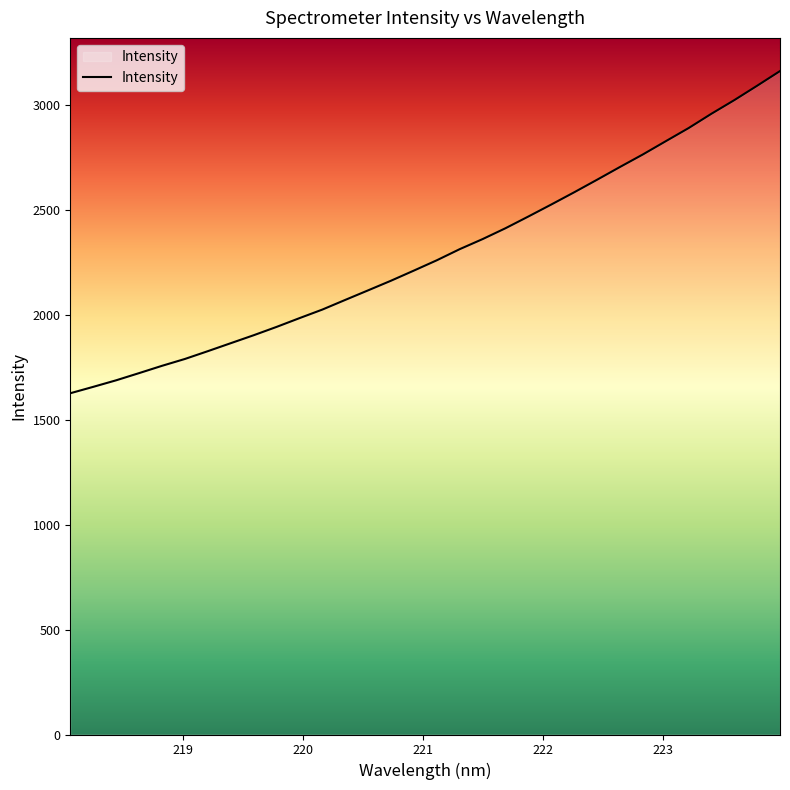

How many lines are shown in the chart?

1